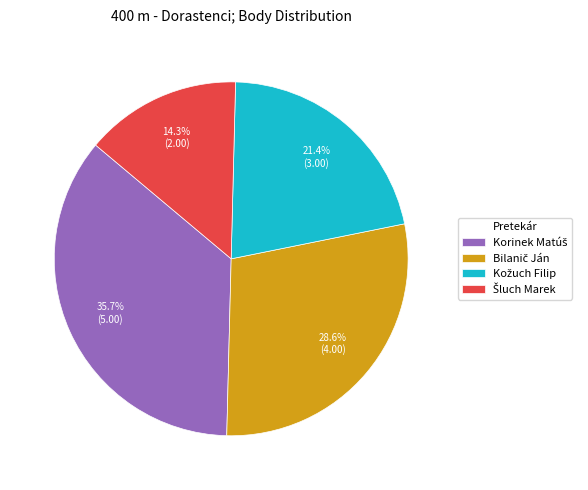

How many slices are in this pie chart?

4